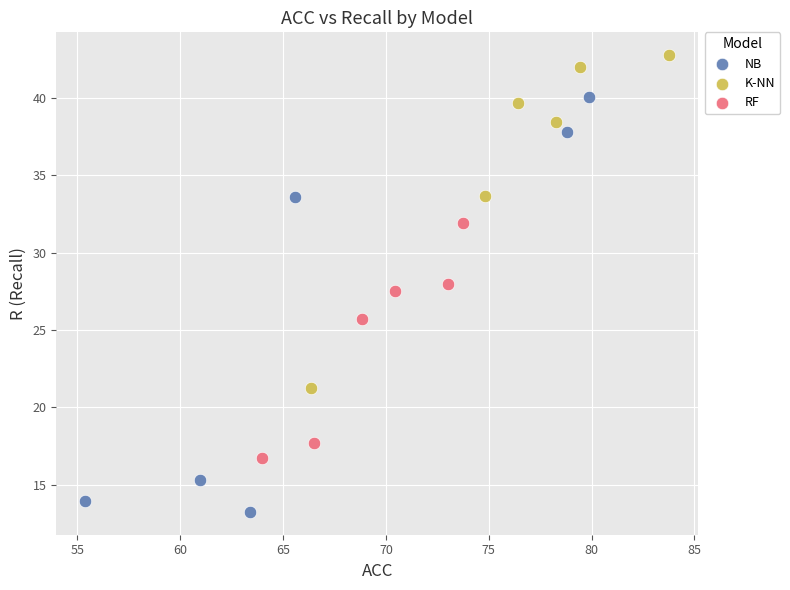

Which series has the widest spread of Y values?

NB